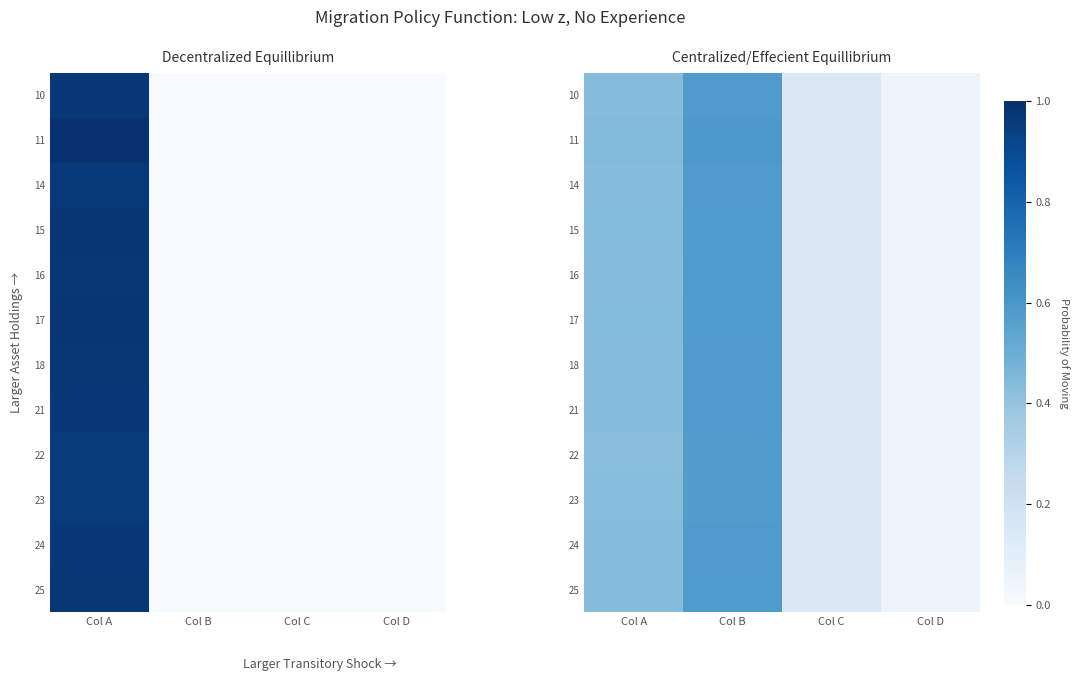

The value of 24 at Col B is 0.3. True or false?

False